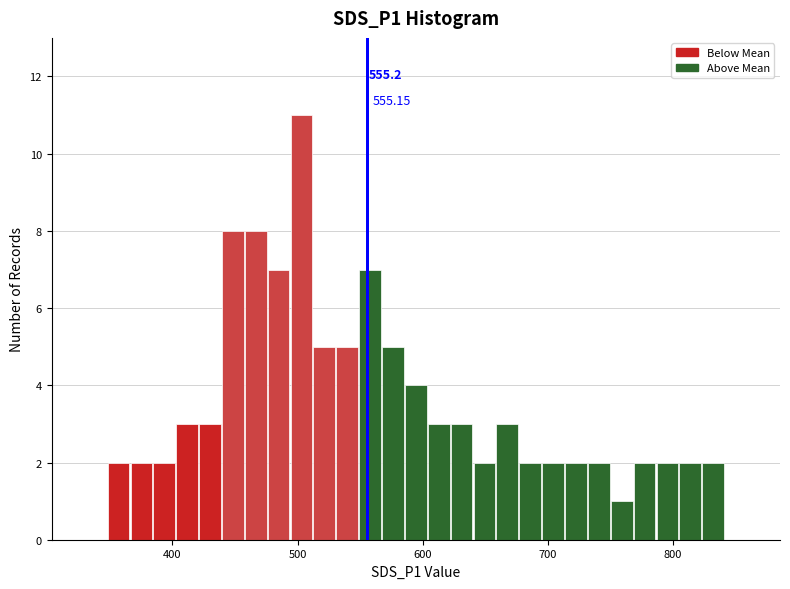

Read against the x-axis, roughly where is the centre of the tallest bar?

500